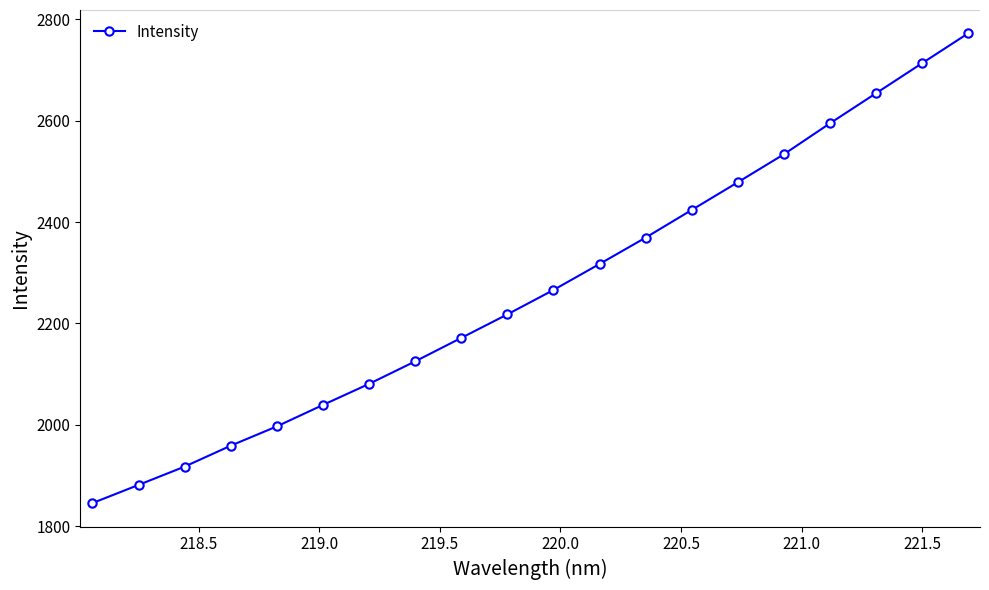

What is the sum of all values?

45355.1